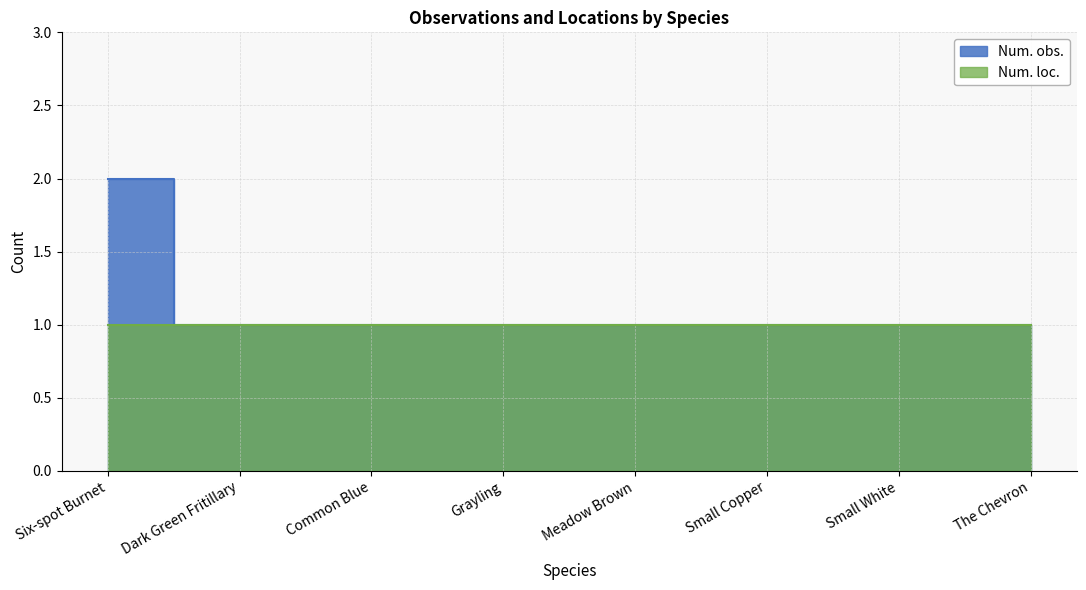

Does the chart have visible grid lines?

Yes